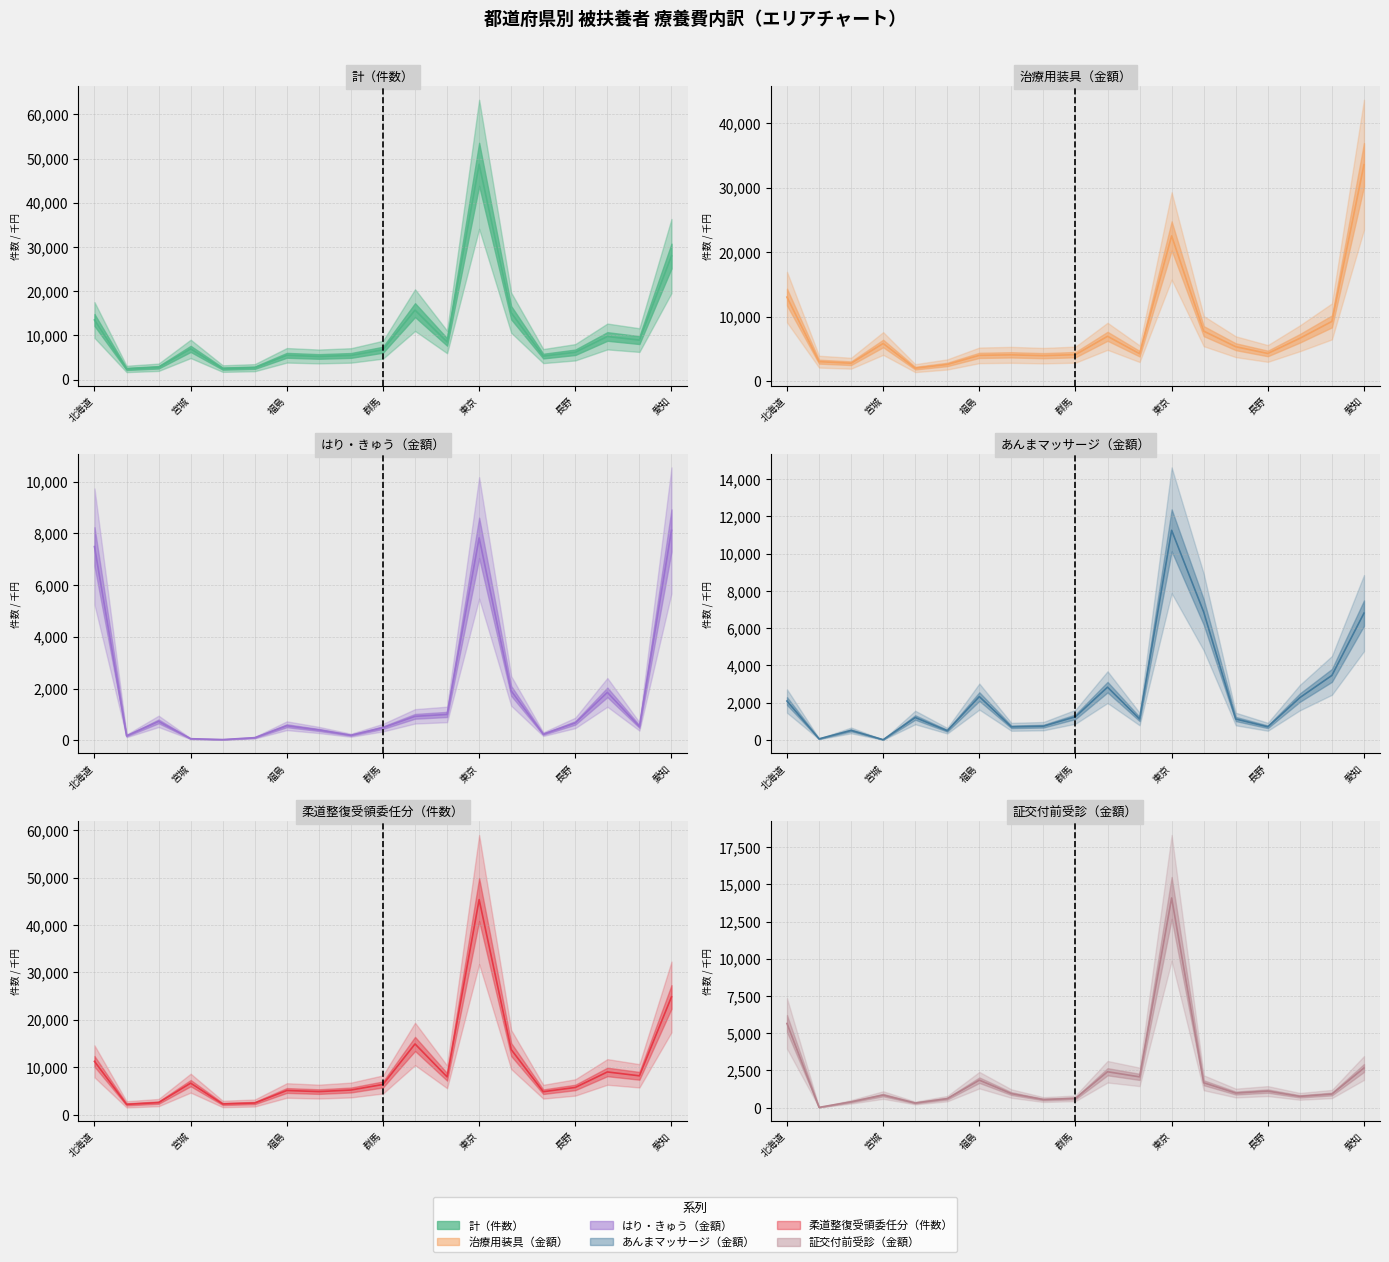

How many interior local peaks does the 治療用装具（金額） (line) series have?

4